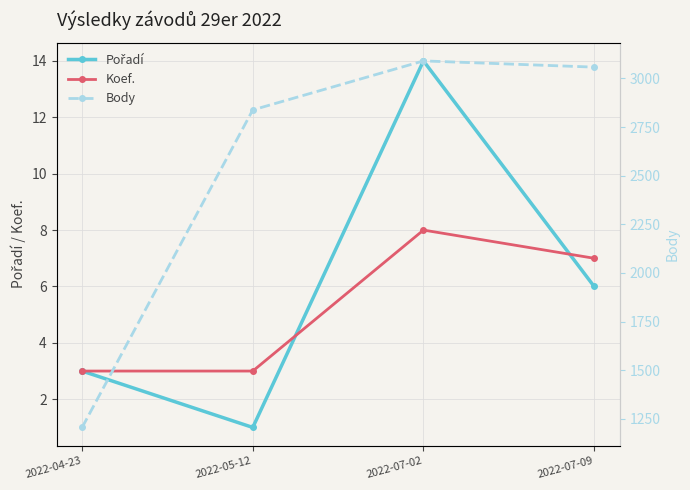

What is the label of the 1st point from the left?

2022-04-23